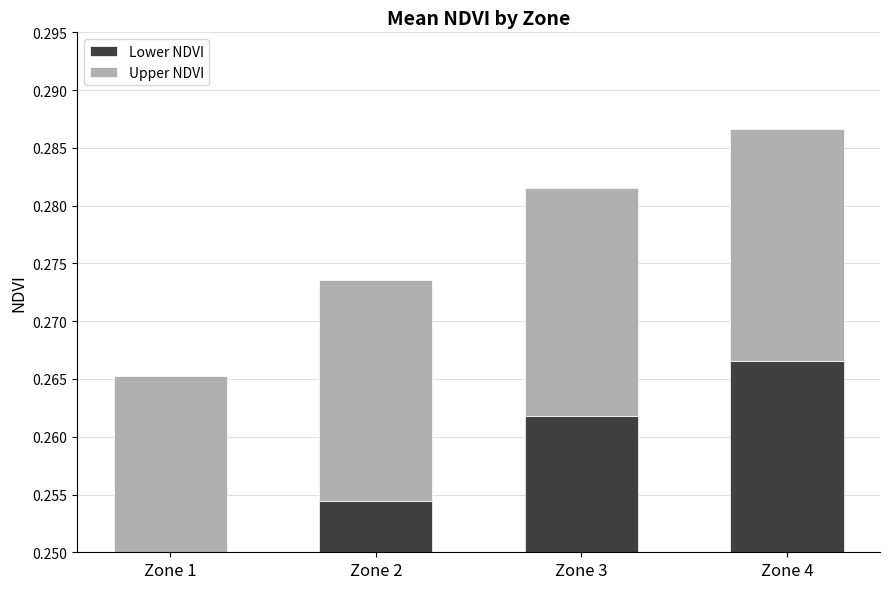

What is the value of the Lower NDVI bar at the 4th from the left?

0.3